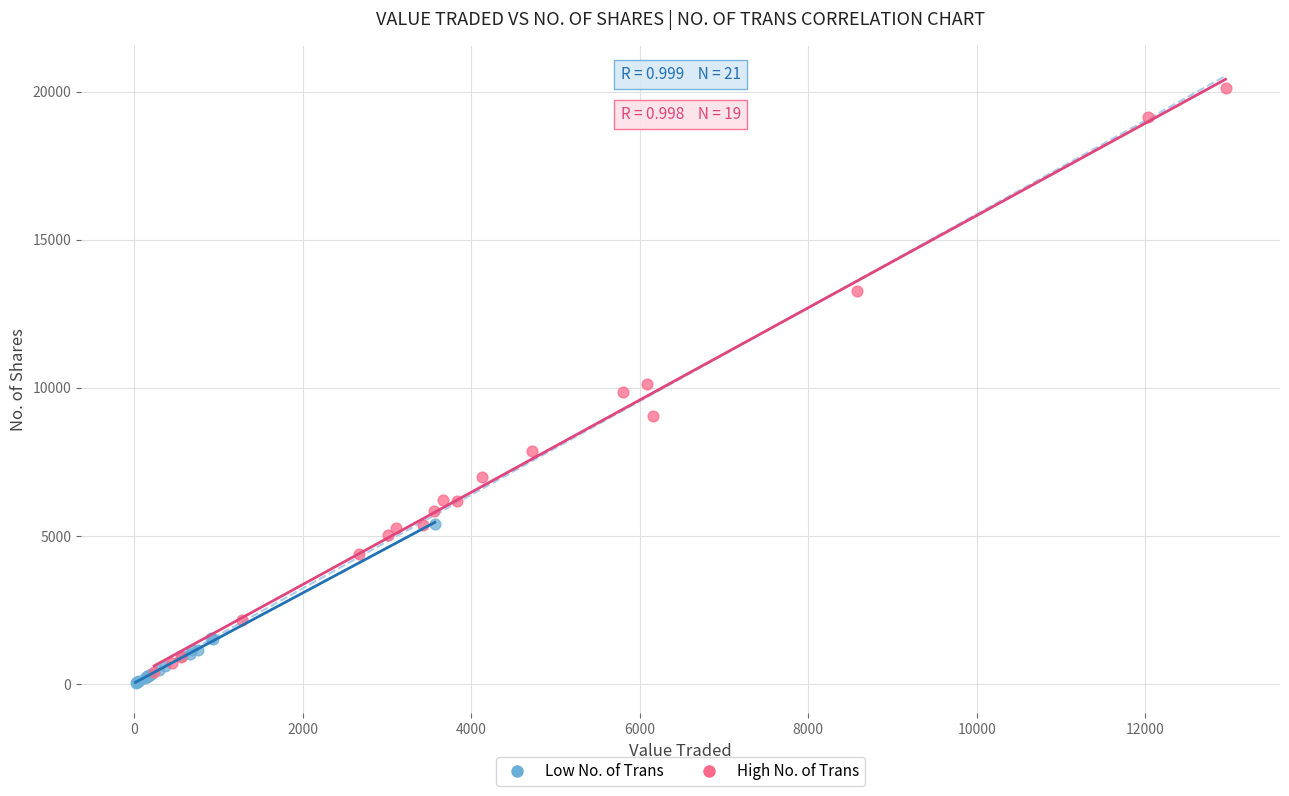

What are all the series names shown in the legend?

Low No. of Trans, High No. of Trans